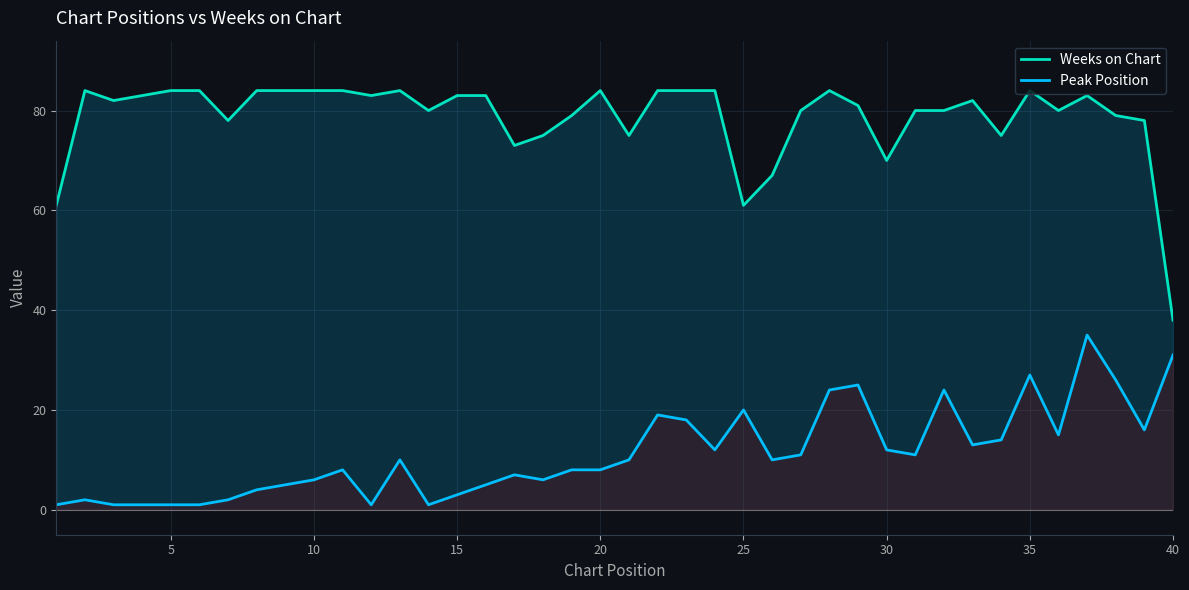

What is the sum of all Weeks on Chart values?

3145